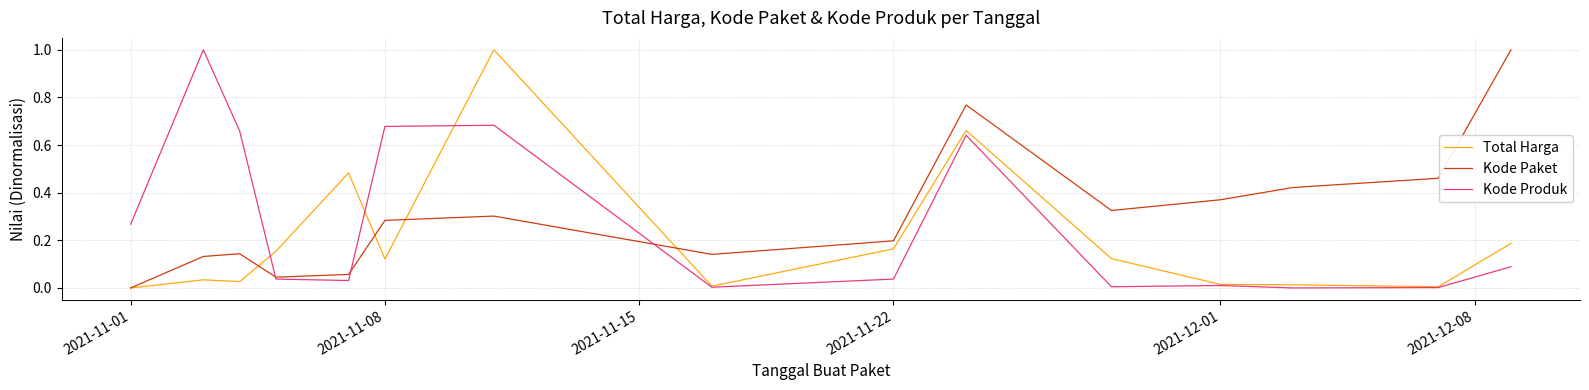

Rank the series by their average value, from lowest to highest.

Total Harga, Kode Produk, Kode Paket